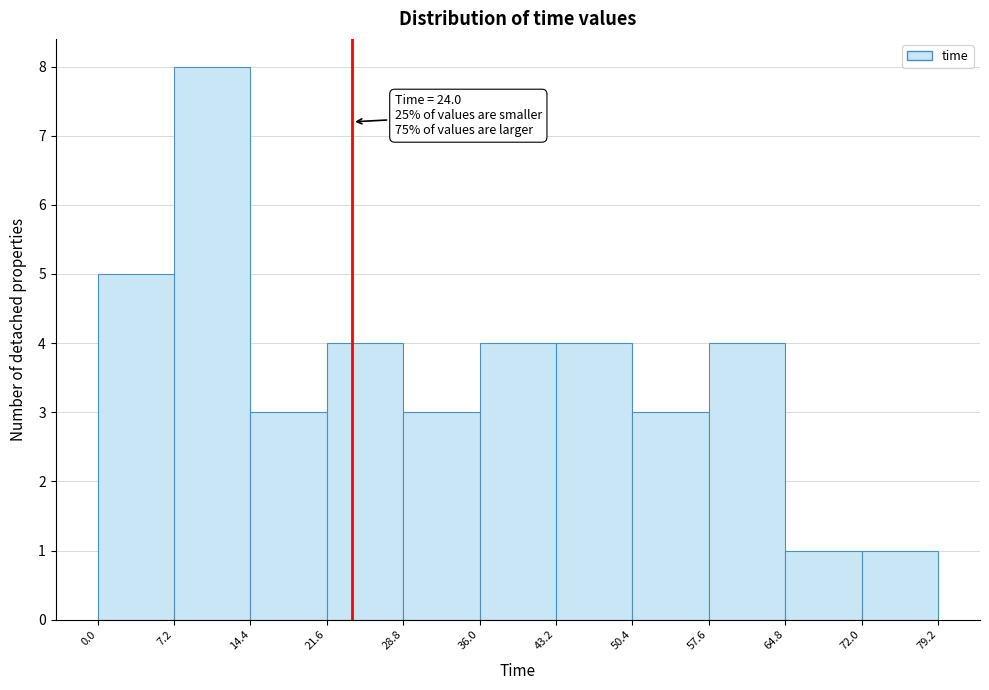

Which range on the x-axis has the tallest bar?

7.2 to 14.4